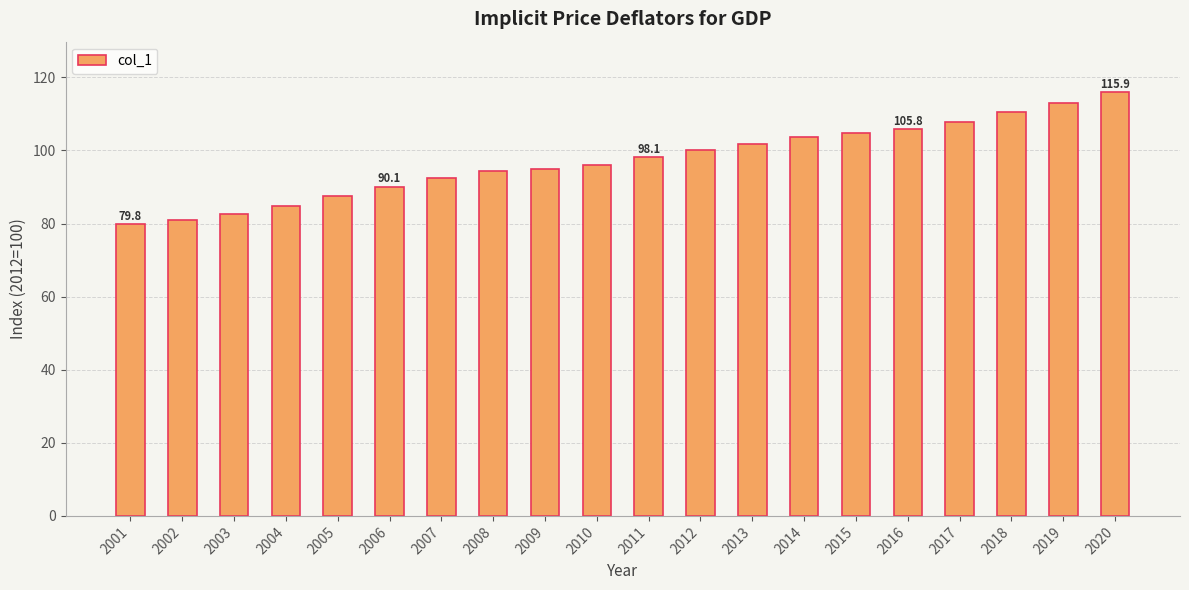

What is the smallest value displayed?

79.8